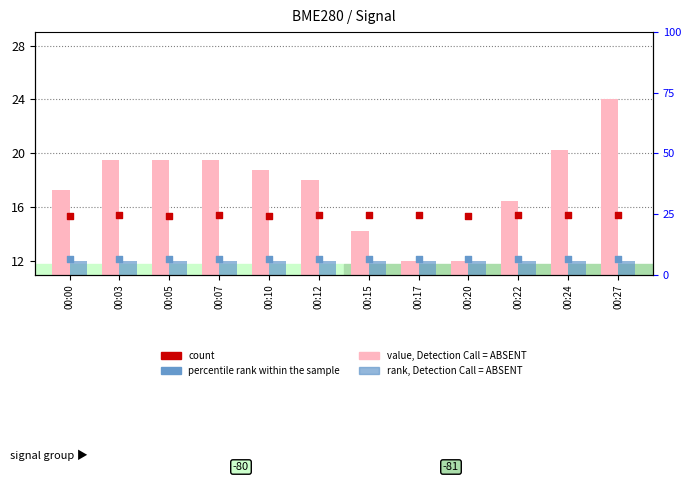

At which category is the sum across all series the highest?

00:27